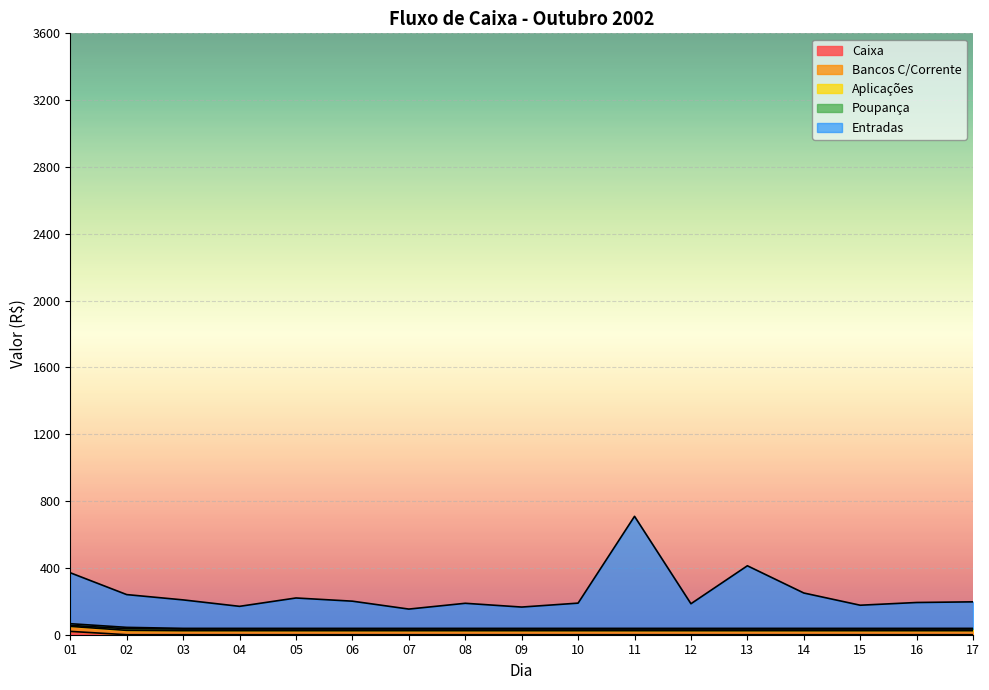

Rank the series at 07 from lowest to highest value.

Caixa, Aplicações, Bancos C/Corrente, Entradas